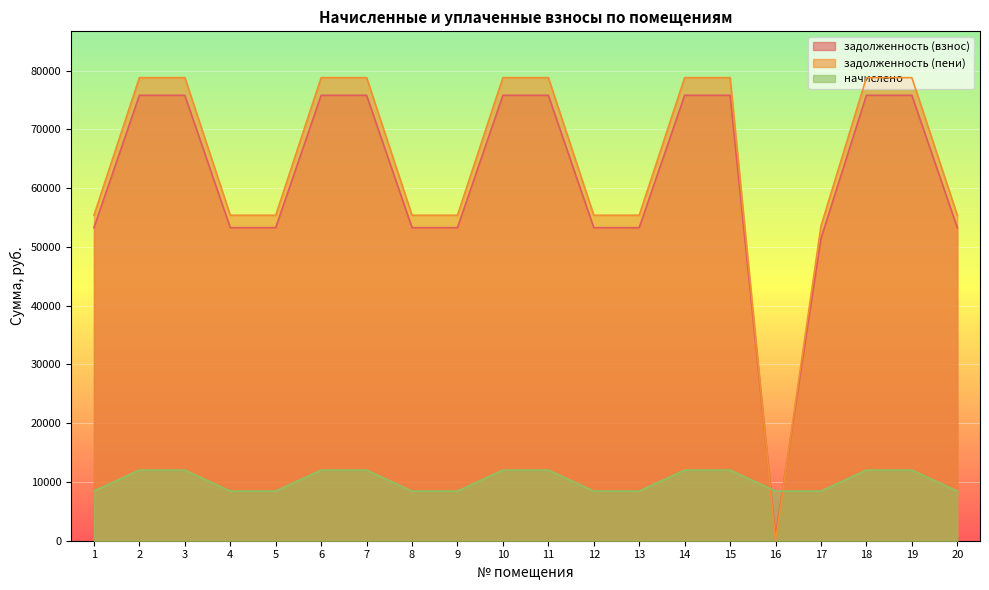

How many lines are shown in the chart?

3